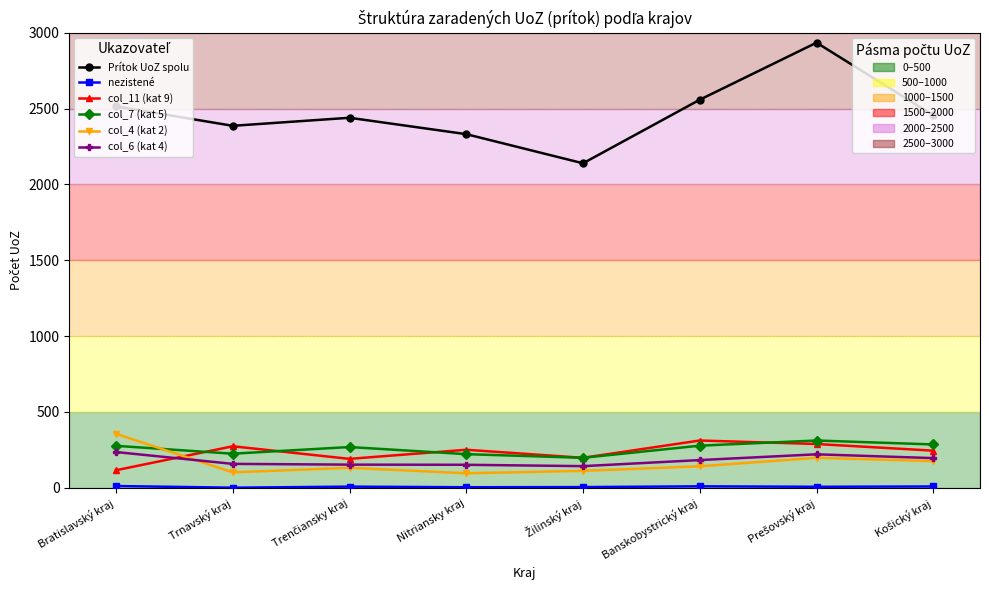

What is the label of the 1st point from the left?

Bratislavský kraj